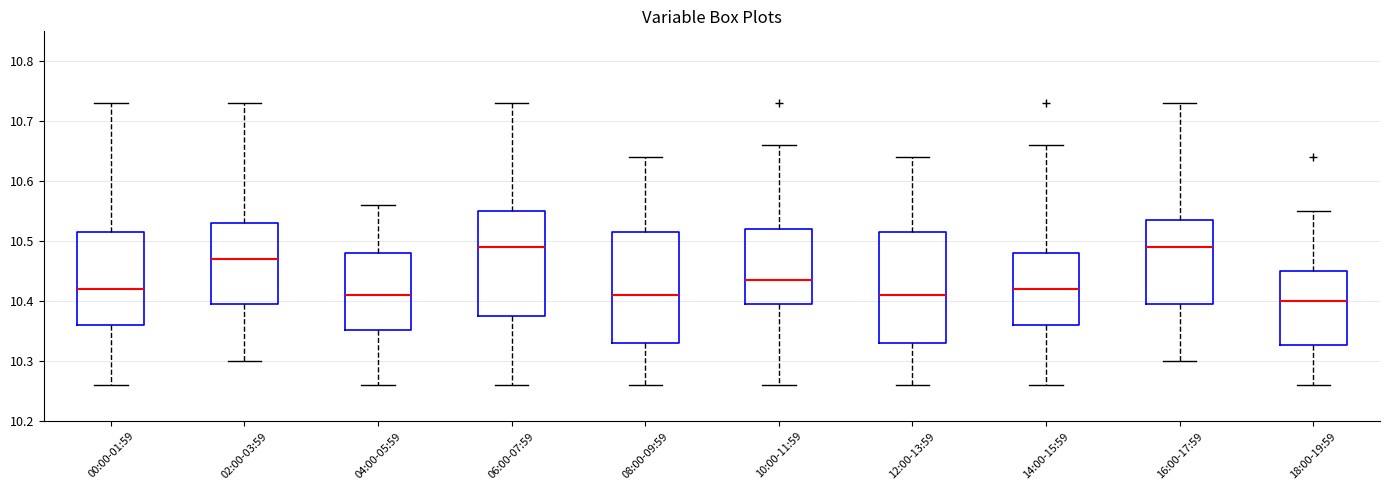

Reading left to right, read every box against the y-axis: the position of its median line, the range the box covers, and the ends of its whiskers. The values are not printed on the chart, so give them approximately, as read against the axis.

00:00-01:59: median 10.42, box 10.36 to 10.52, whiskers 10.26 to 10.73
02:00-03:59: median 10.47, box 10.40 to 10.53, whiskers 10.30 to 10.73
04:00-05:59: median 10.41, box 10.35 to 10.48, whiskers 10.26 to 10.56
06:00-07:59: median 10.49, box 10.38 to 10.55, whiskers 10.26 to 10.73
08:00-09:59: median 10.41, box 10.33 to 10.52, whiskers 10.26 to 10.64
10:00-11:59: median 10.44, box 10.40 to 10.52, whiskers 10.26 to 10.66
12:00-13:59: median 10.41, box 10.33 to 10.52, whiskers 10.26 to 10.64
14:00-15:59: median 10.42, box 10.36 to 10.48, whiskers 10.26 to 10.66
16:00-17:59: median 10.49, box 10.40 to 10.54, whiskers 10.30 to 10.73
18:00-19:59: median 10.40, box 10.33 to 10.45, whiskers 10.26 to 10.55